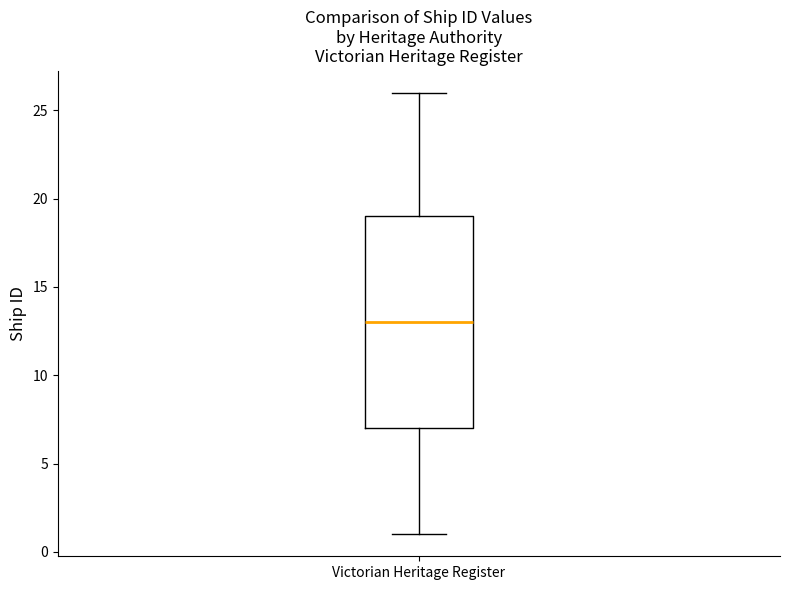

Read this box plot against the y-axis: the position of the median line, the range covered by the box, and the ends of both whiskers. The values are not printed on the chart, so give them approximately, as read against the axis.

median 13, box 7 to 19, whiskers 1 to 26